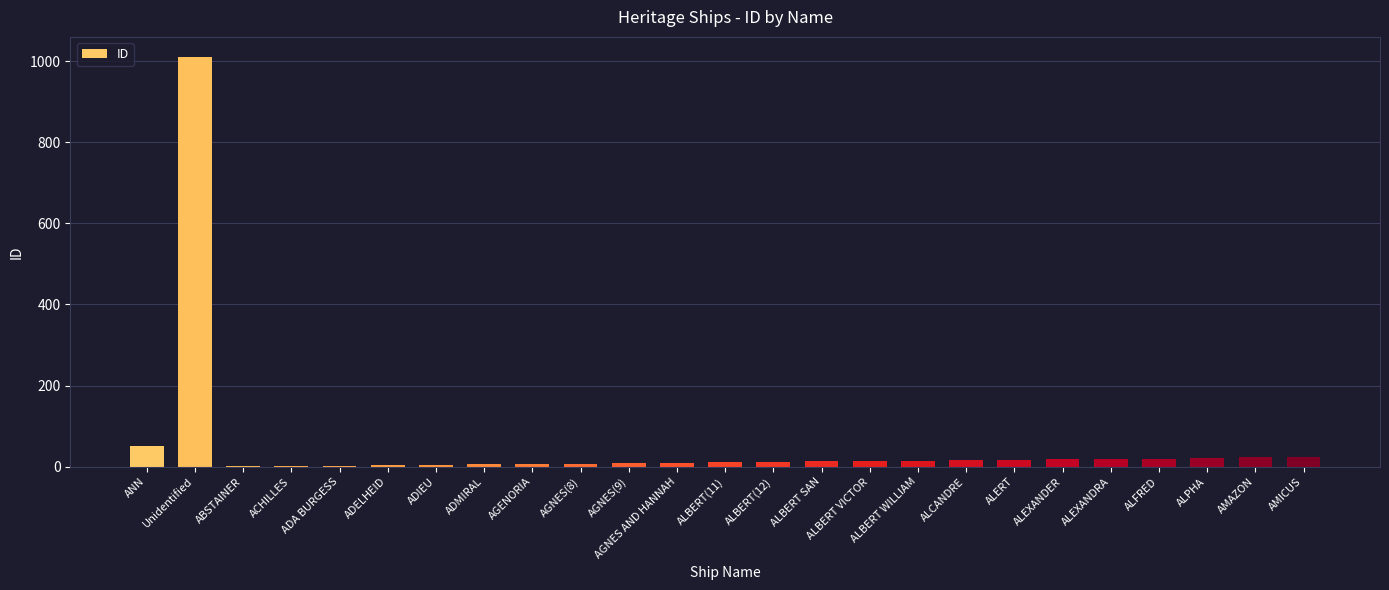

True or false: the data shows 1009 at Unidentified.

True